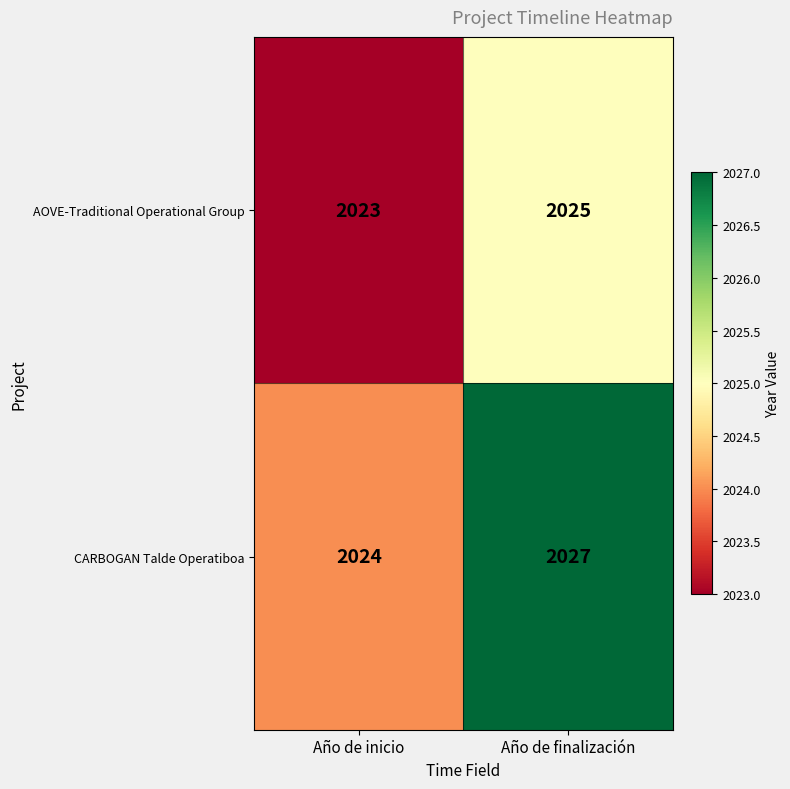

Is it true that AOVE-Traditional Operational Group equals 517 at Año de finalización?

False